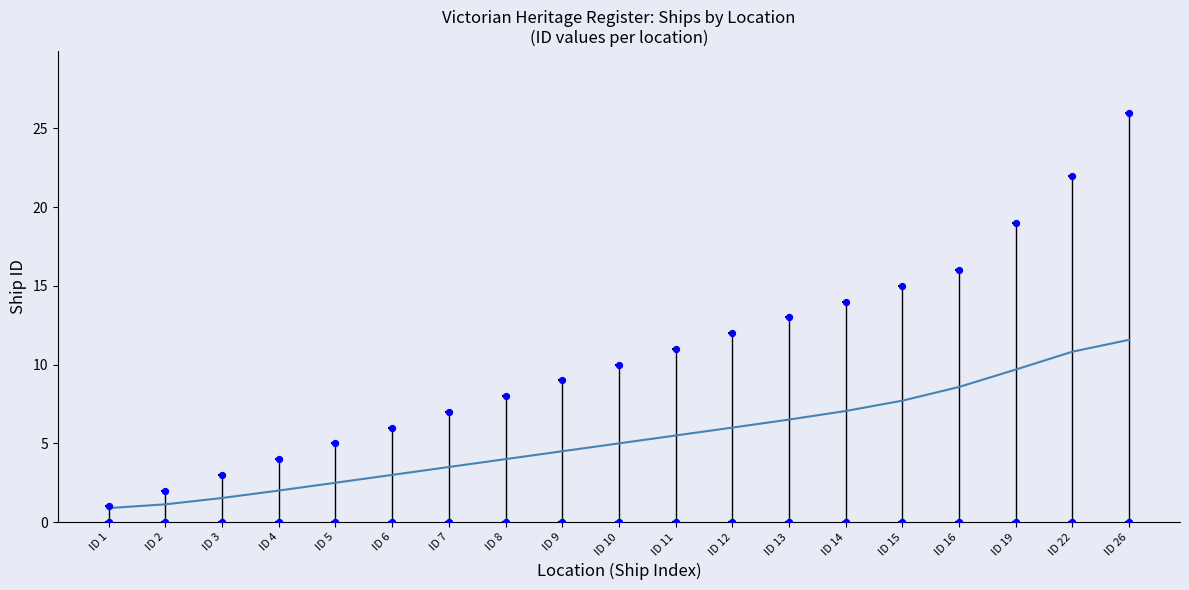

What is the change in value from ID 4 to ID 6?

+1.0